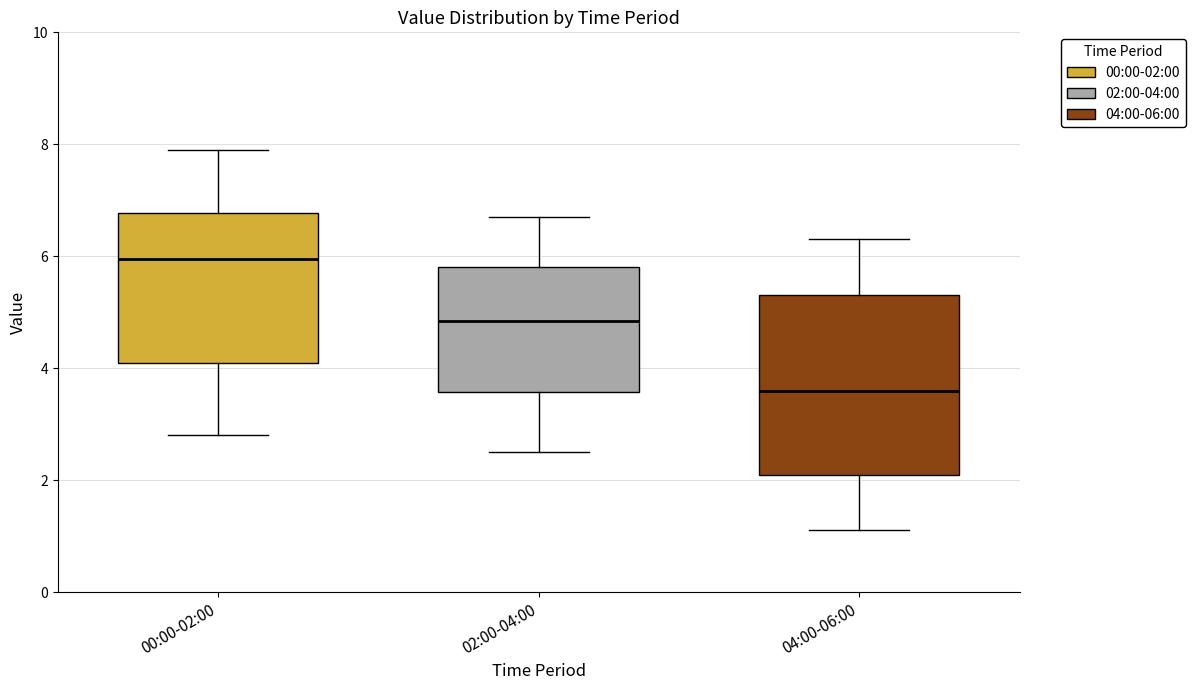

Comparing the boxes themselves (not the whiskers), which one is the tallest?

04:00-06:00